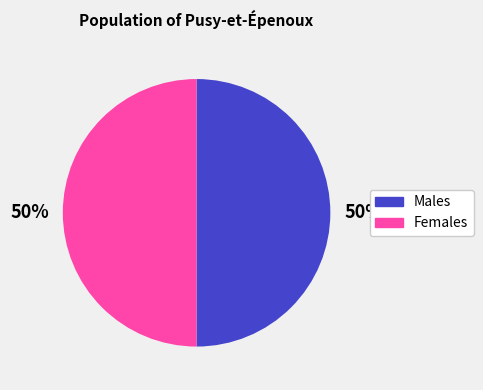

Is the sum of Males and Females greater than half?

Yes